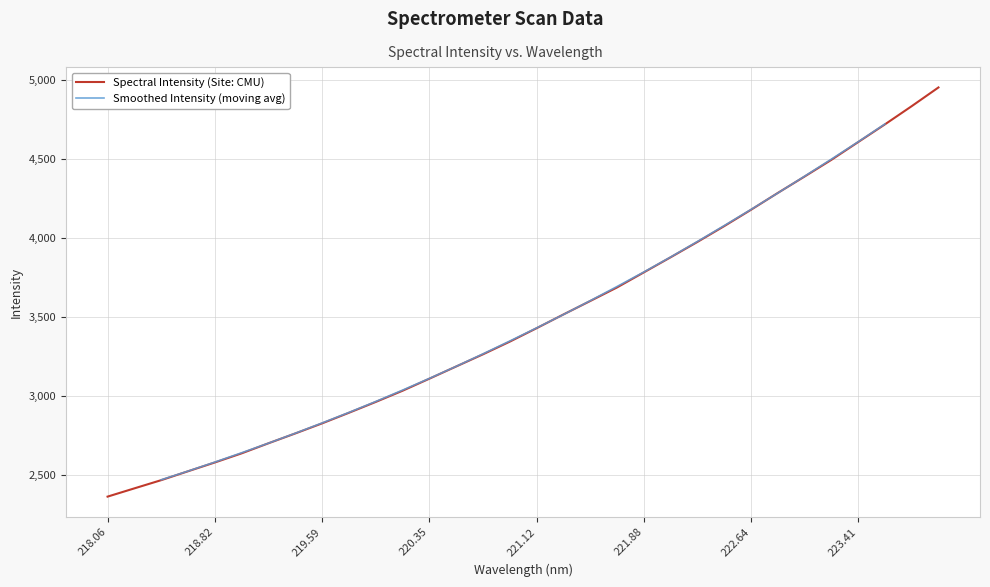

How many data points does each series have?

32